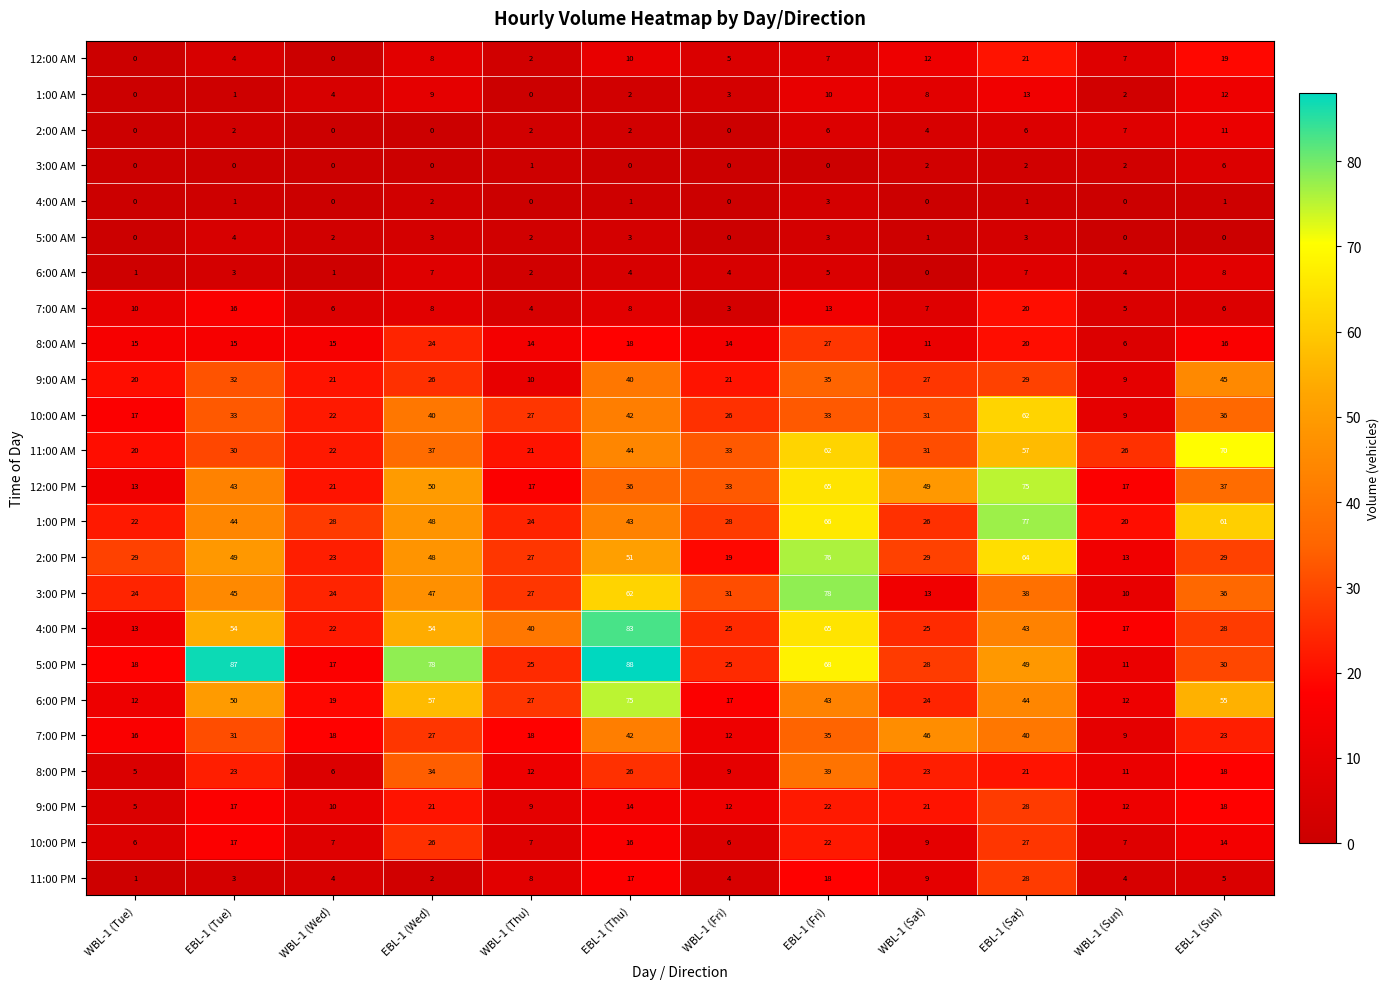

What is the difference between the highest and lowest values at EBL-1 (Fri)?

78